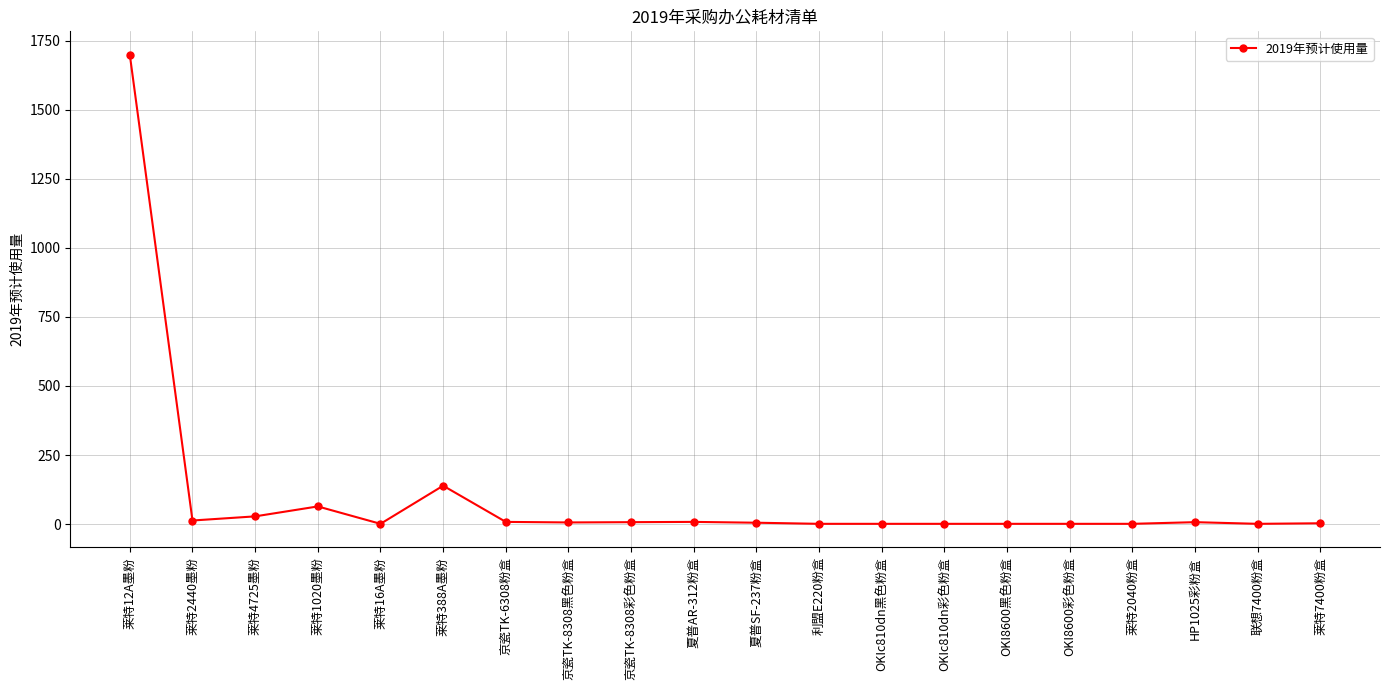

Where is the data nearest to the value 850?

莱特388A墨粉